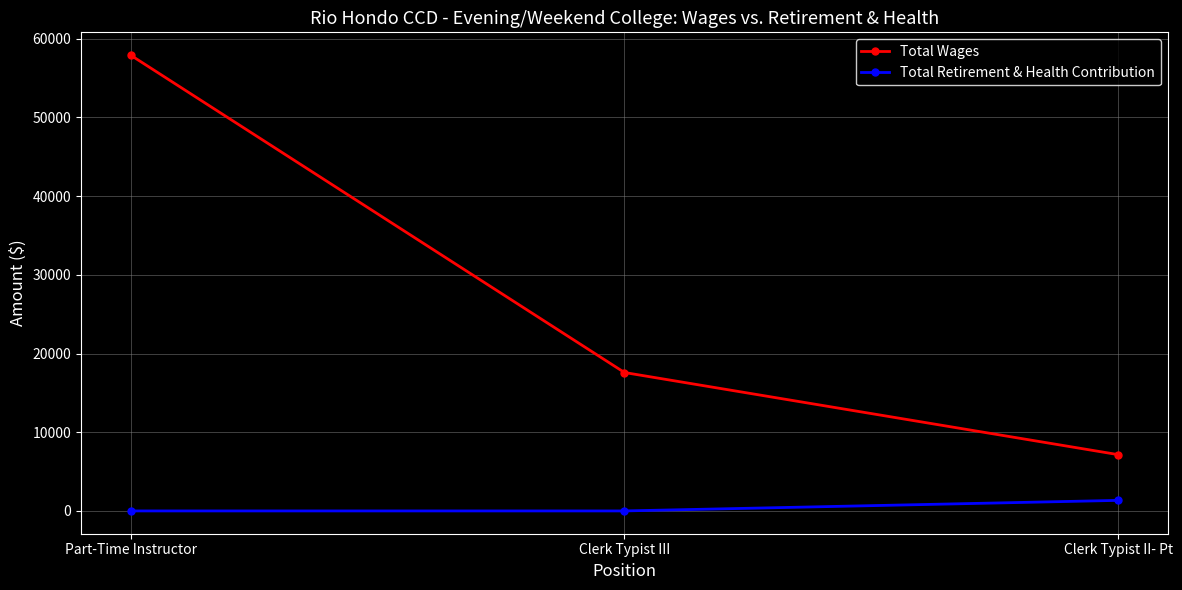

List the labels in order of Total Wages value, largest first.

Part-Time Instructor, Clerk Typist III, Clerk Typist II- Pt